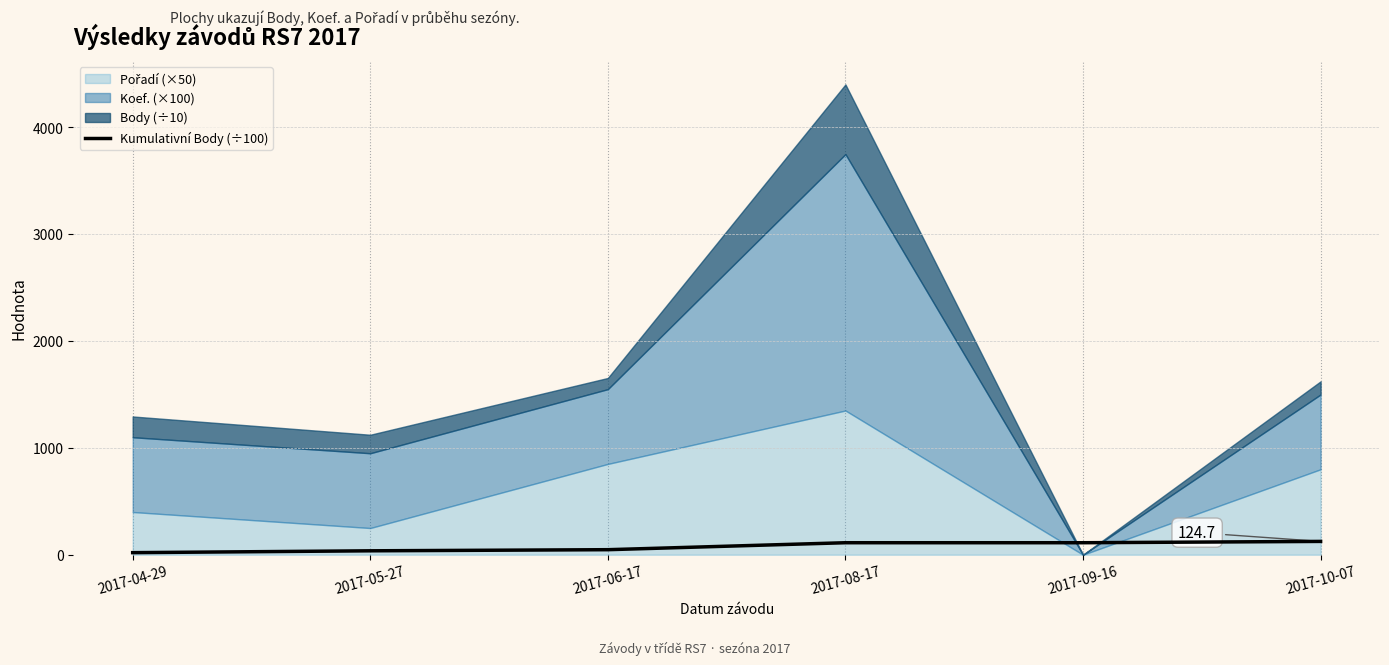

At which label does the data first exceed 112?

2017-08-17